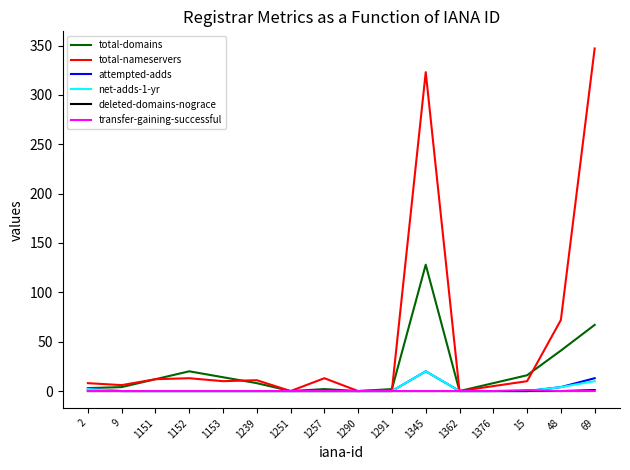

Does the chart display data point markers on the line(s)?

No